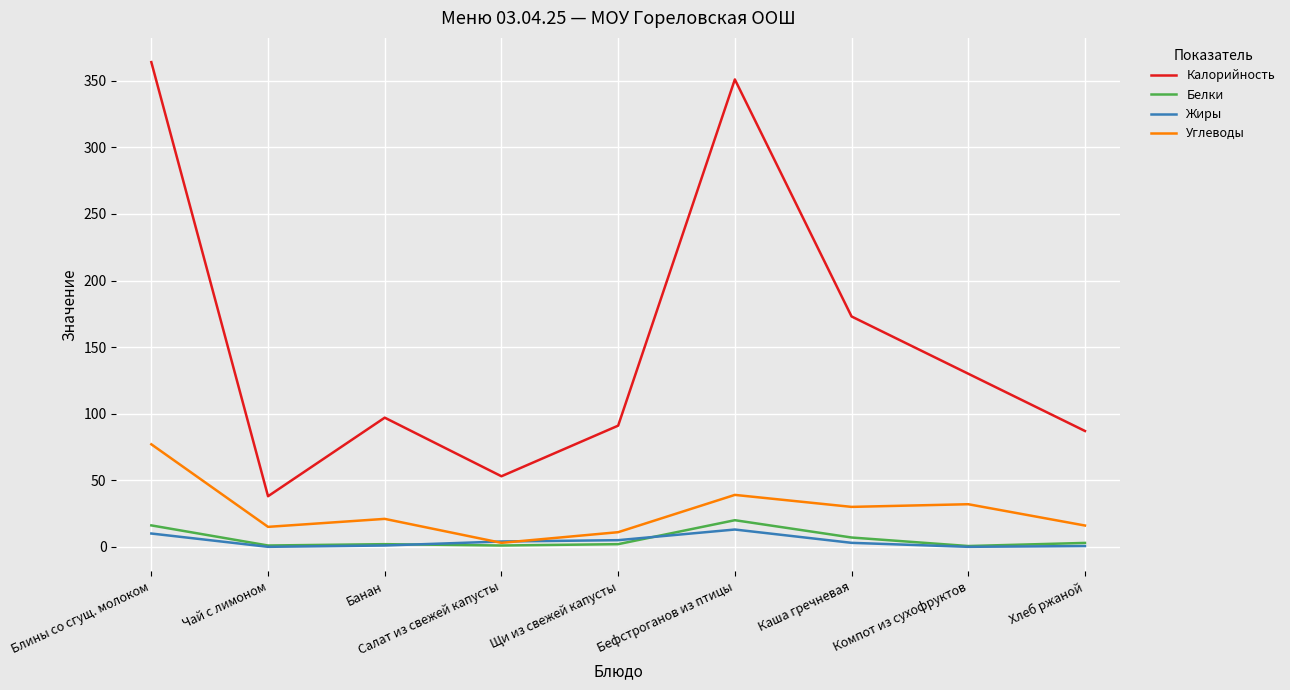

Which series has the largest total across all categories?

Калорийность